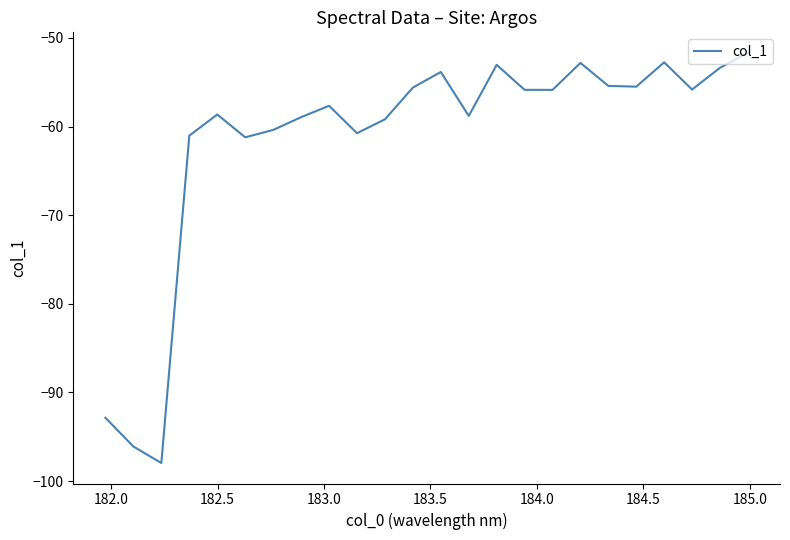

What is the smallest value displayed?

-98.0